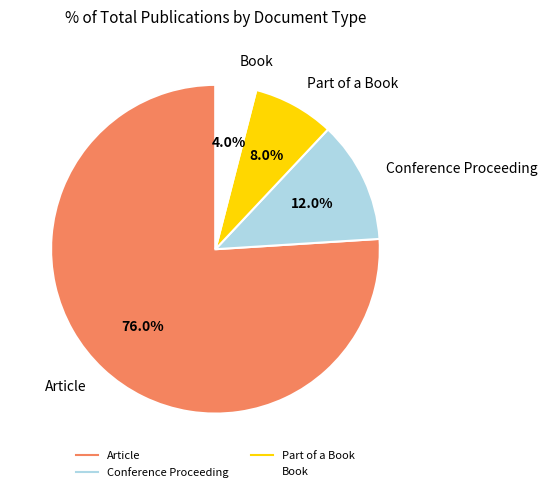

What is the largest slice in the pie chart?

Article